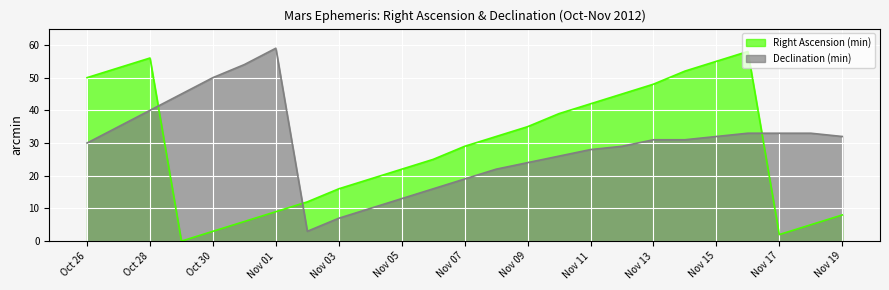

How many interior local peaks does the Right Ascension (min) series have?

2